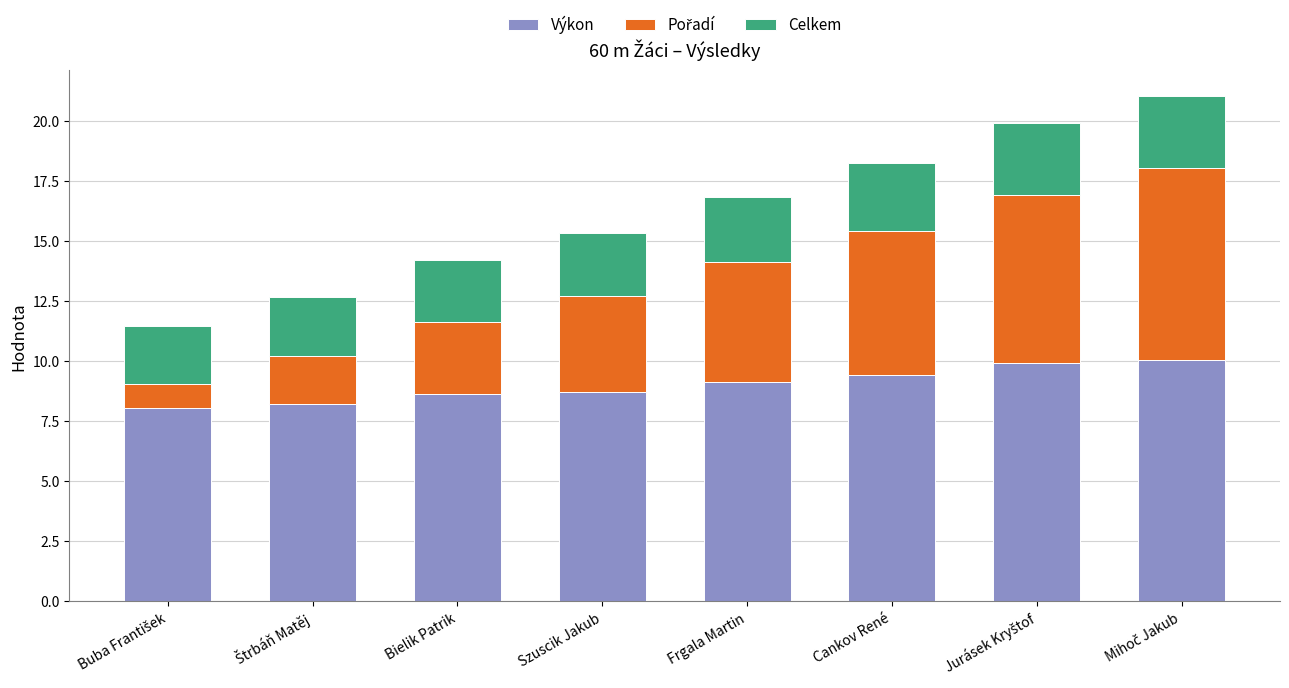

How many bars are there in total?

8